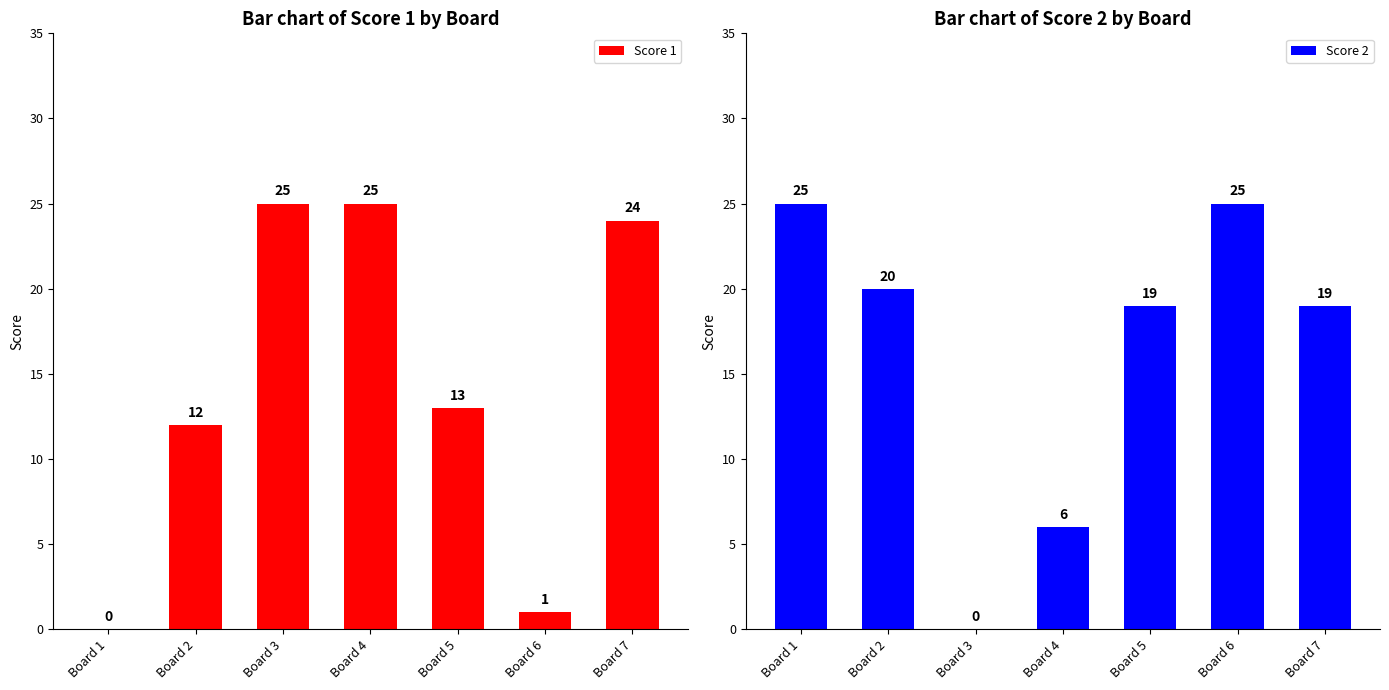

Rank the series at Board 1 from highest to lowest value.

Score 2, Score 1